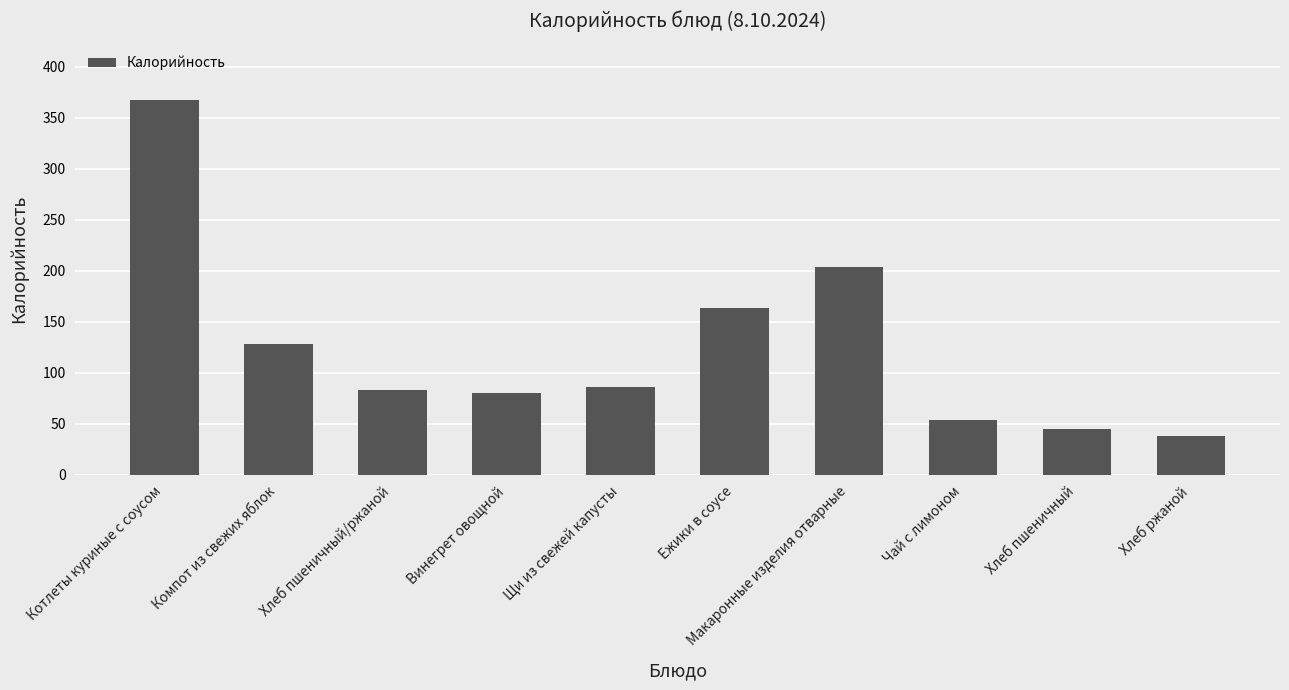

What is the change in value from Чай с лимоном to Хлеб пшеничный?

-8.5